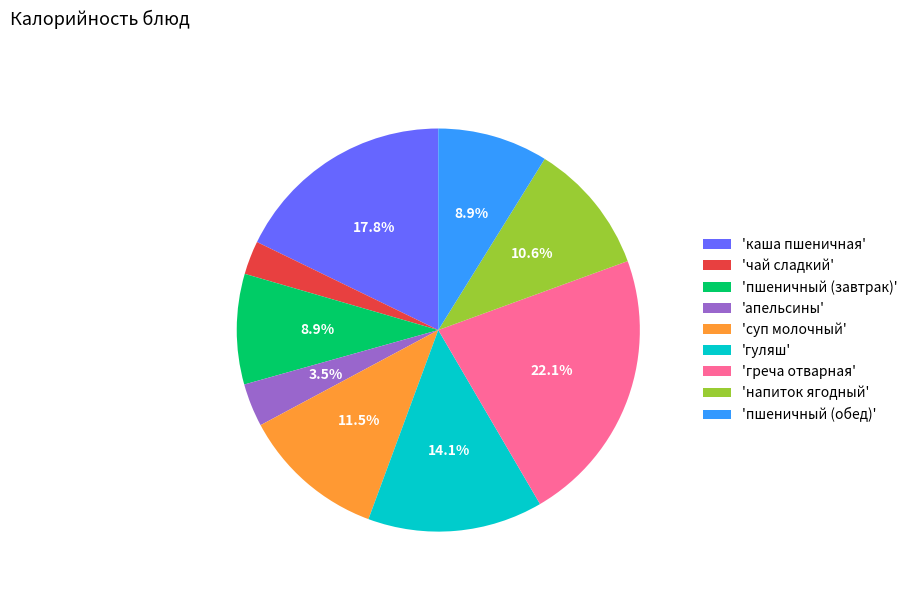

Do 'напиток ягодный' and 'суп молочный' together represent more than half of the pie?

No